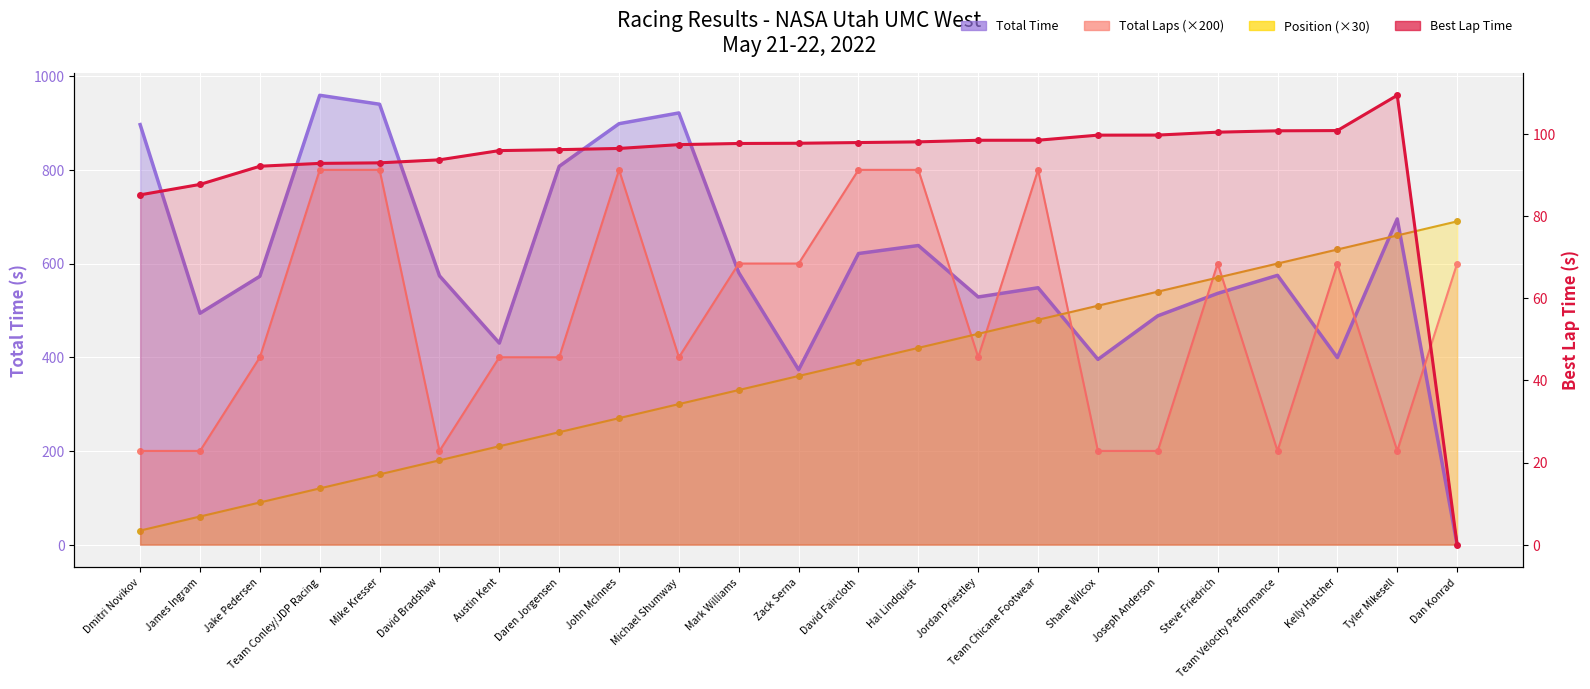

What is the average value of the Total Time series?

603.2